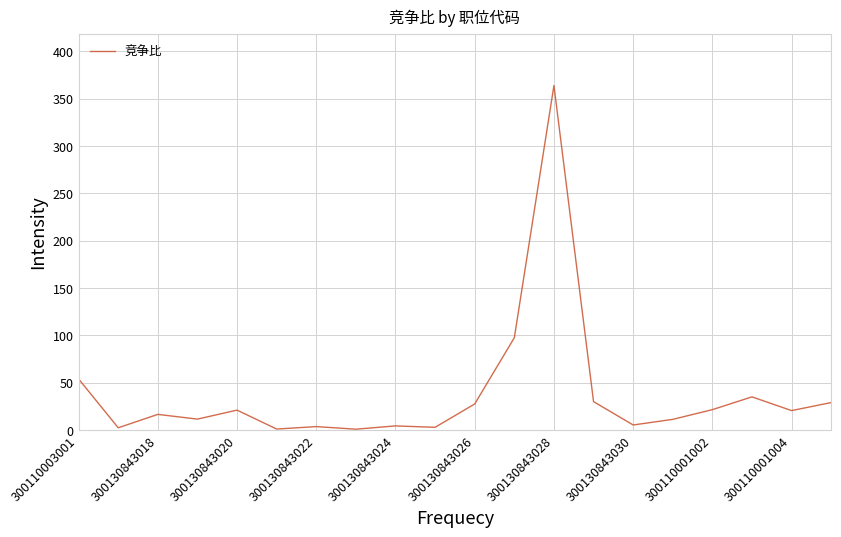

What is the average value?

38.0